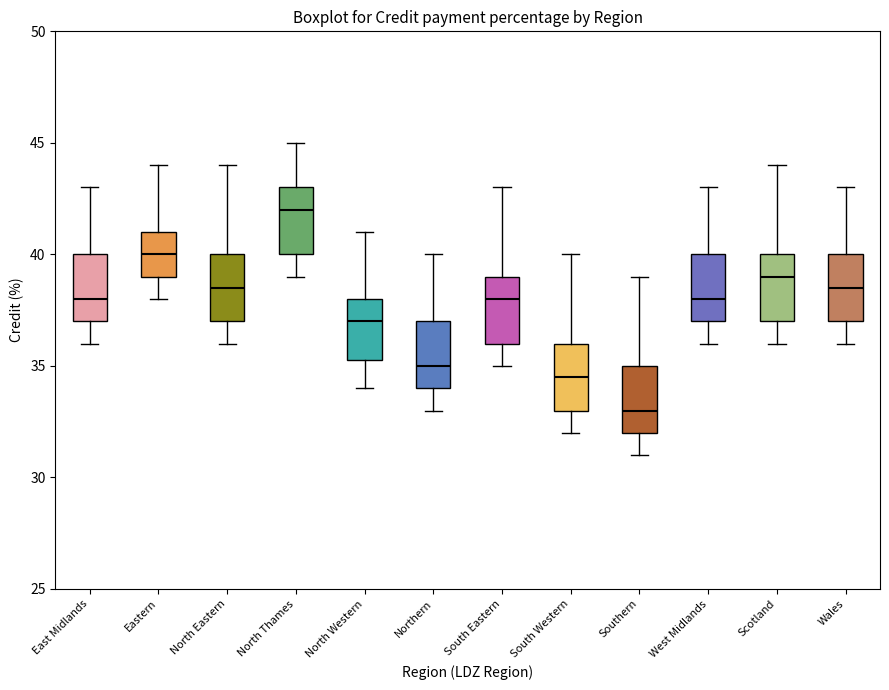

Which box has the lowest median line?

Southern